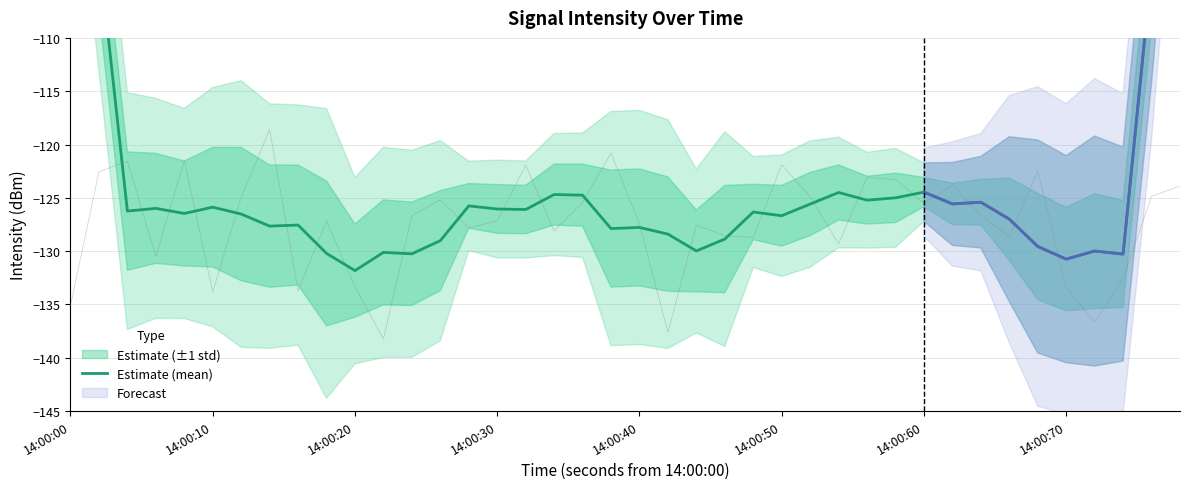

True or false: the data shows -211.9 at 17.

False